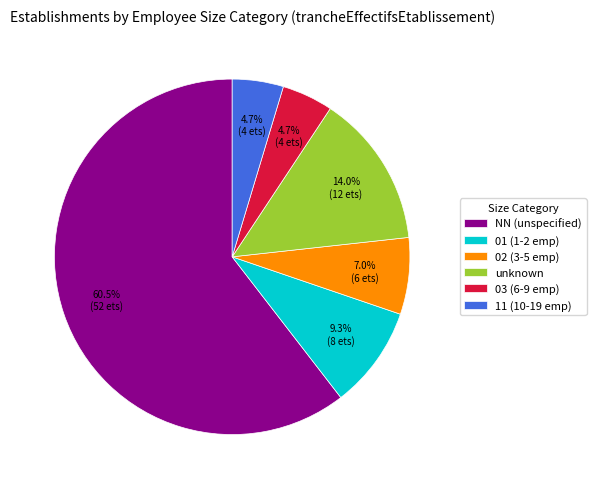

What is the largest slice in the pie chart?

NN (unspecified)